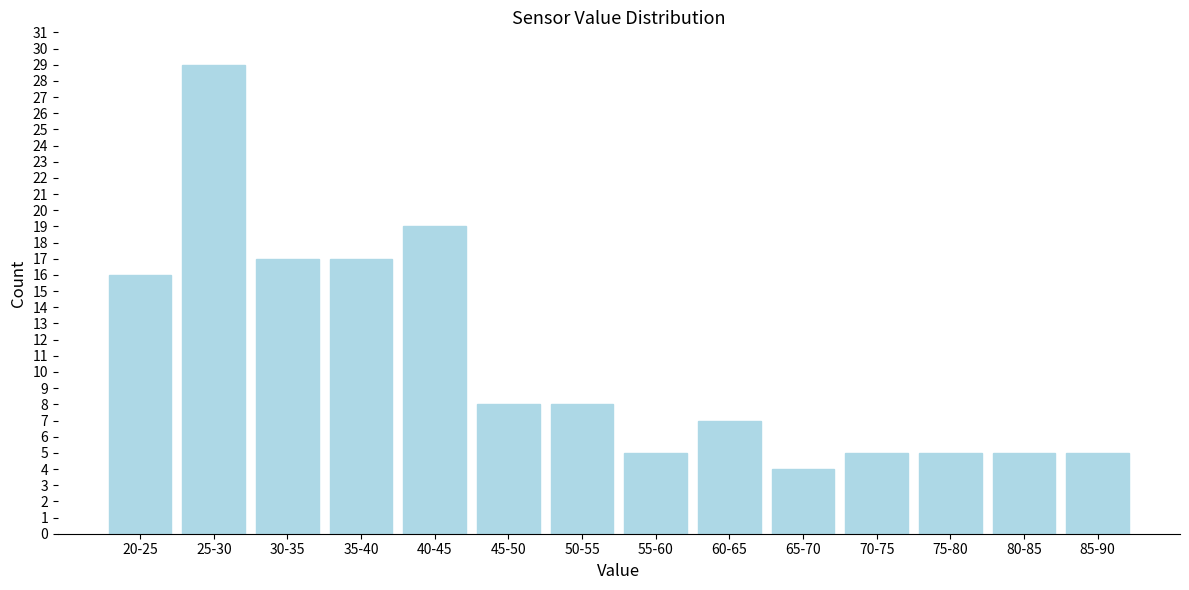

Reading left to right, transcribe all the data shown in this chart.

16	29	17	17	19	8	8	5	7	4	5	5	5	5